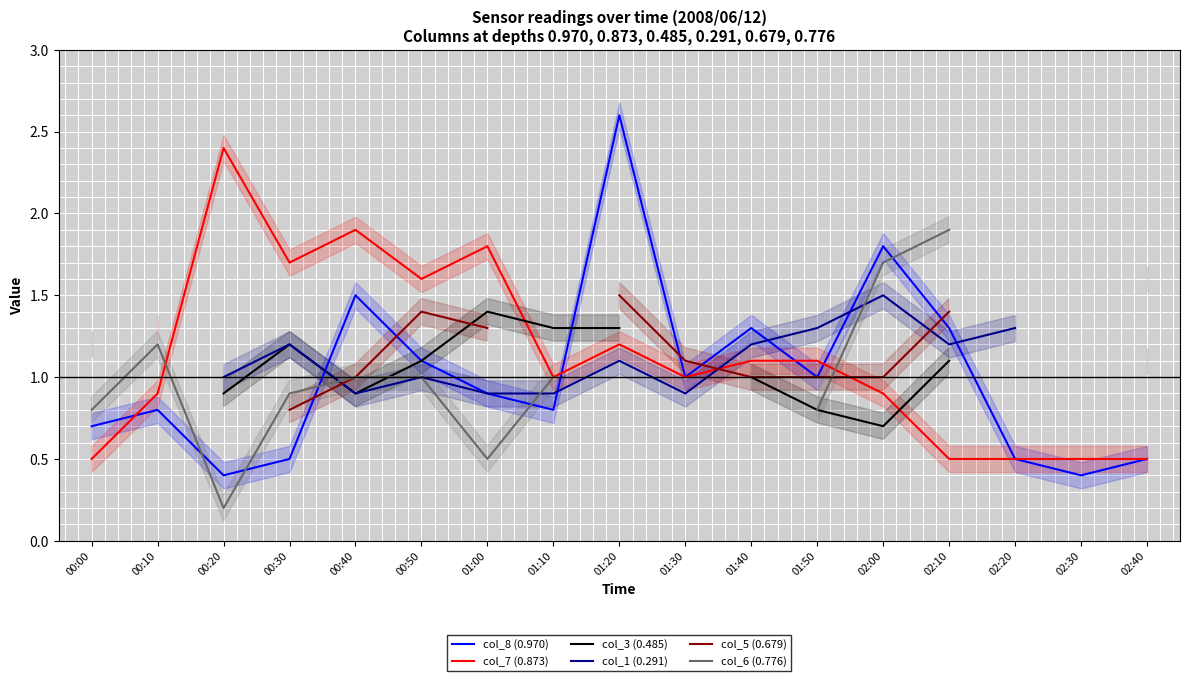

Is the value of col_5 (0.679) at 02:00 greater than the value of col_3 (0.485) at 02:10?

No